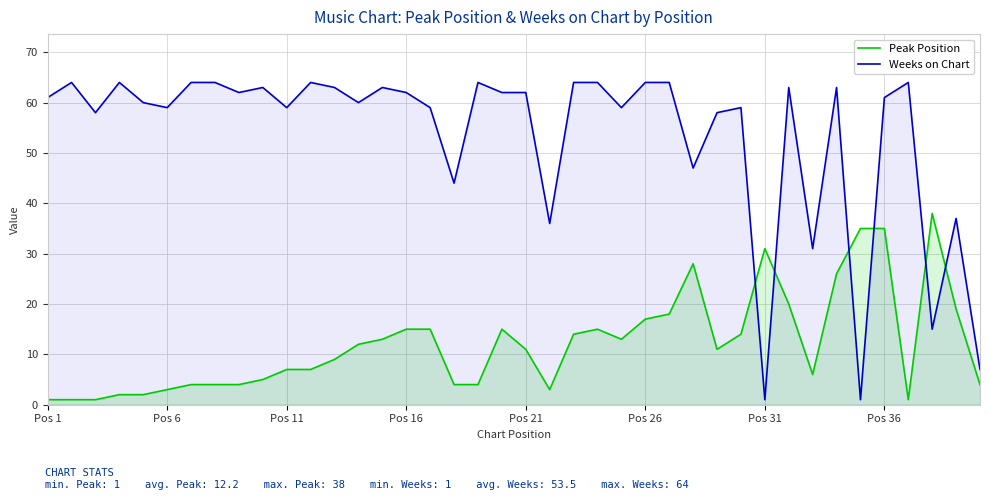

True or false: Weeks on Chart and Peak Position cross at least once.

True